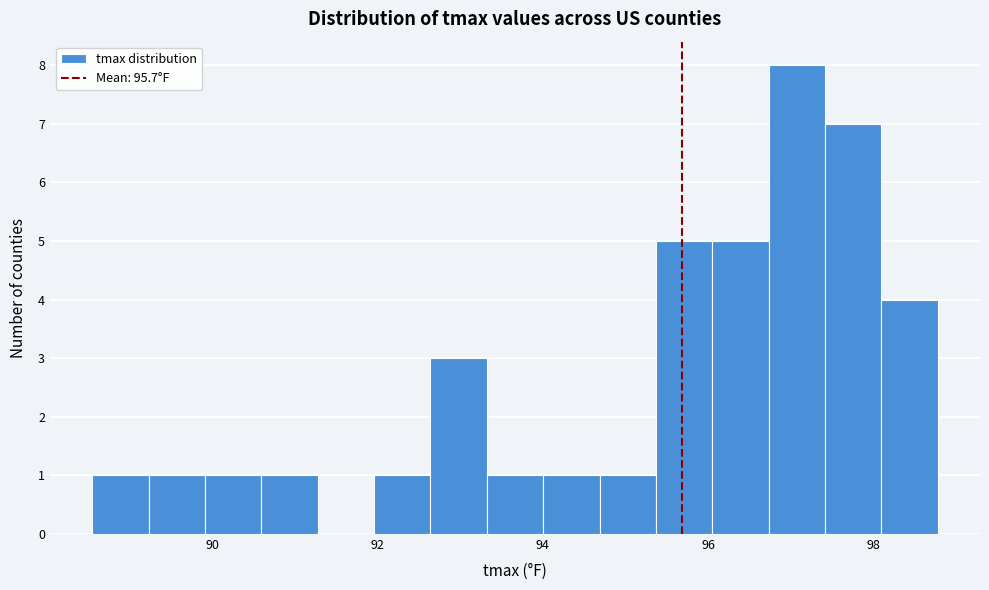

Around what value on the x-axis is the tallest bar? Give the approximate position of its centre, as read against the axis.

97.0